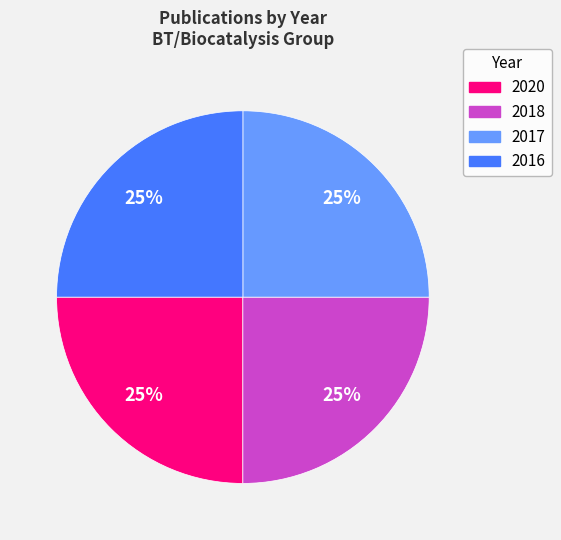

The 2020 slice represents 32% of the pie. True or false?

False